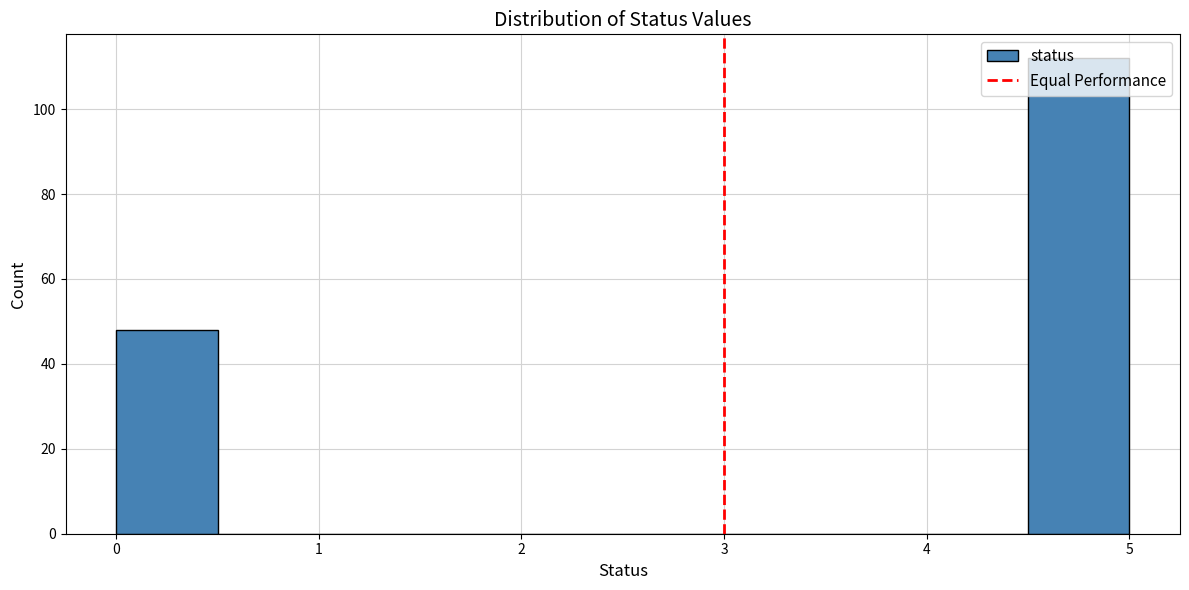

Reading left to right, list every bar in this chart as the range it spans on the x-axis followed by its height. The values are not printed on the chart, so give them approximately, as read against the axis.

0.0 to 0.5: 48
0.5 to 1.0: 0
1.0 to 1.5: 0
1.5 to 2.0: 0
2.0 to 2.5: 0
2.5 to 3.0: 0
3.0 to 3.5: 0
3.5 to 4.0: 0
4.0 to 4.5: 0
4.5 to 5.0: 112